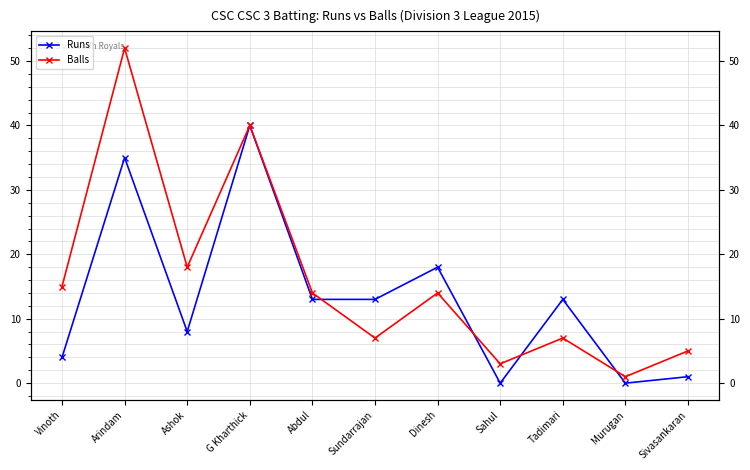

How many data points in Balls are less than 14?

5